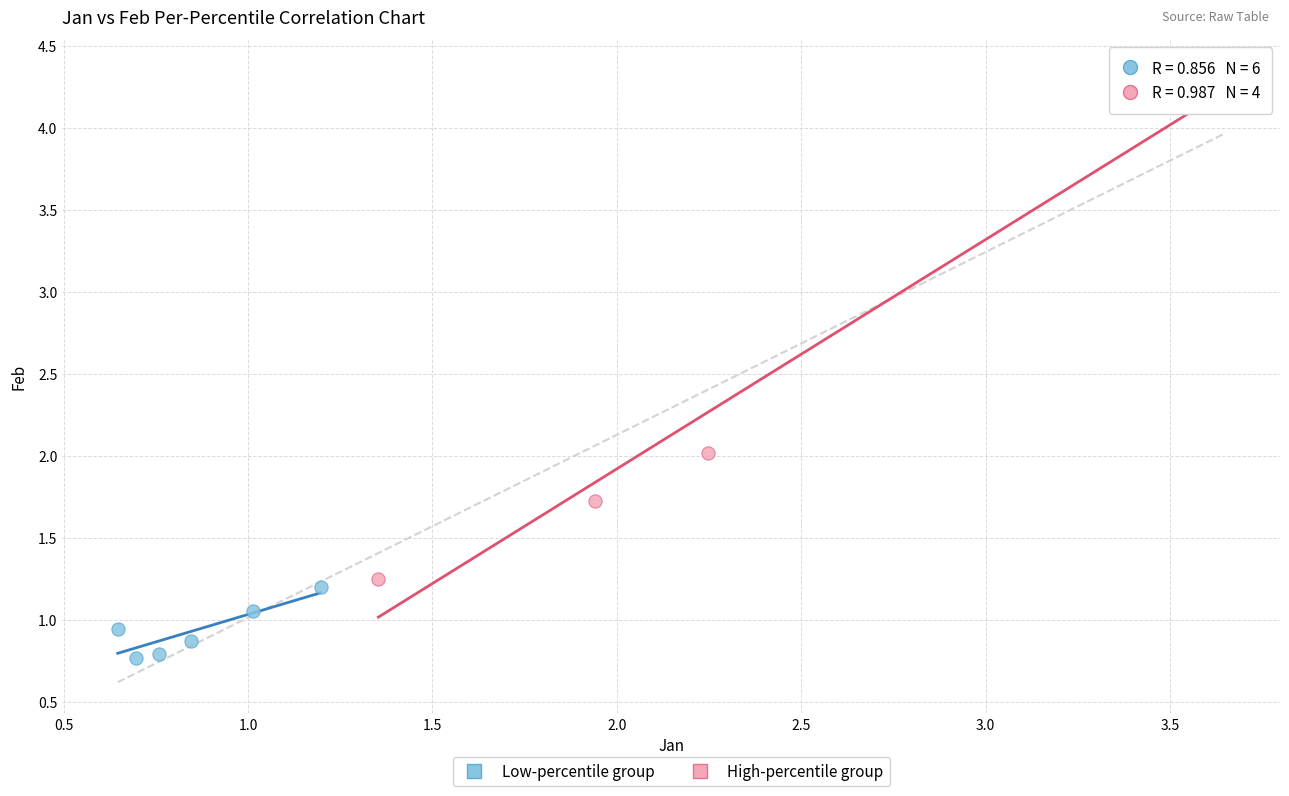

Which series contains the lowest Y value?

Low-percentile group